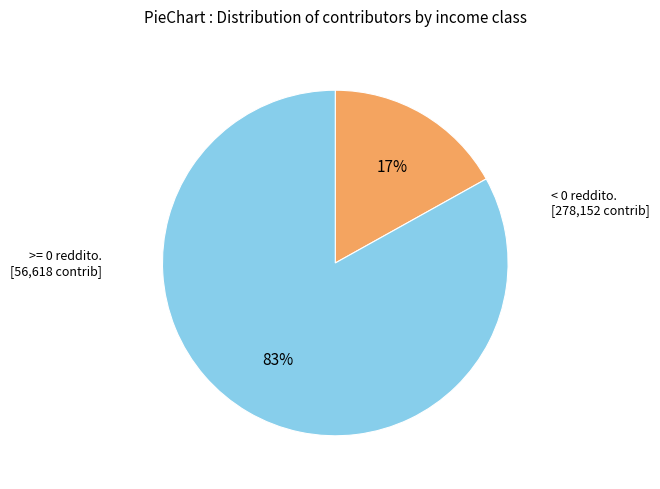

Does any single category account for the majority?

Yes